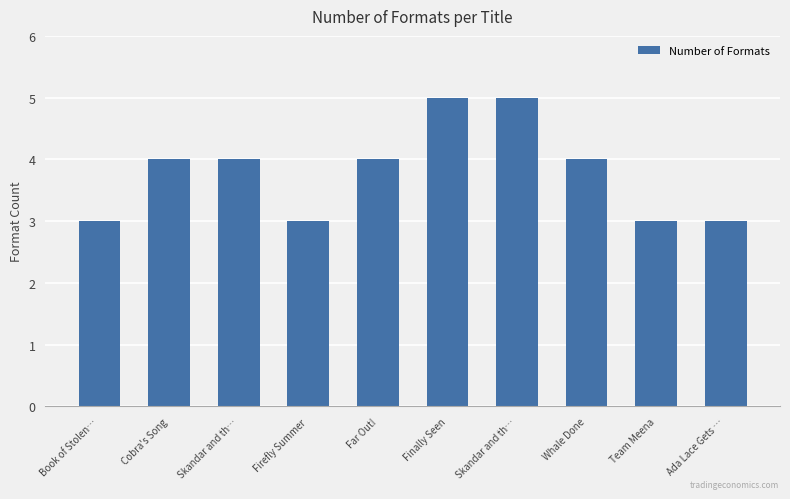

Does the chart contain stacked bars?

No